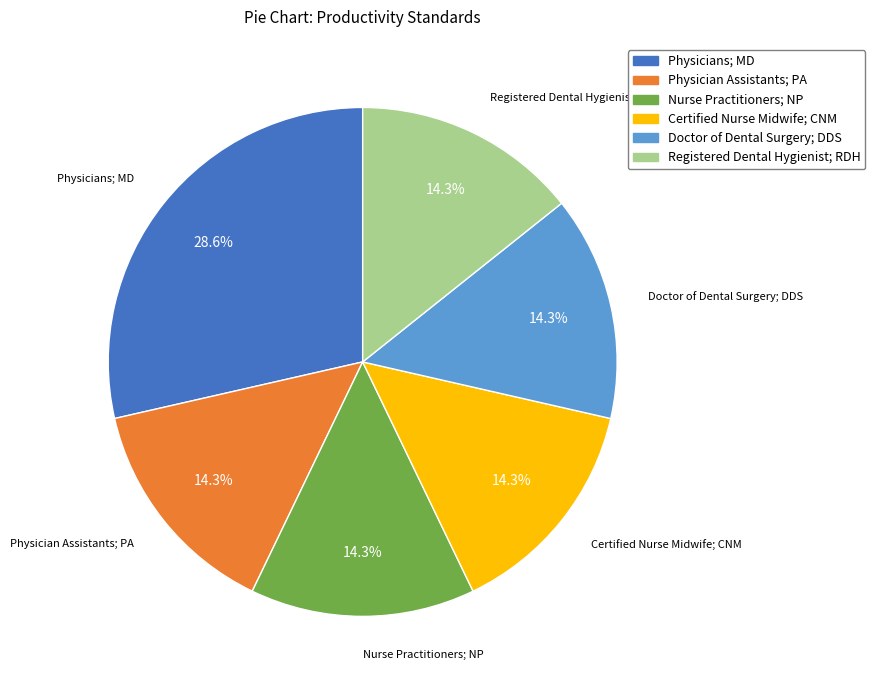

To the nearest percent, what is the average slice percentage?

17%